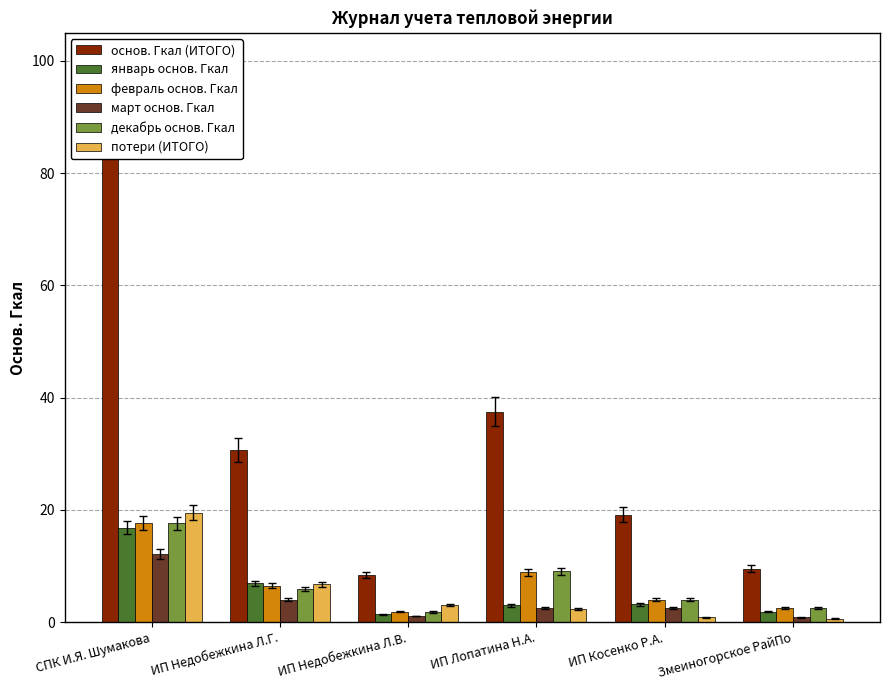

Are the bars horizontal?

No